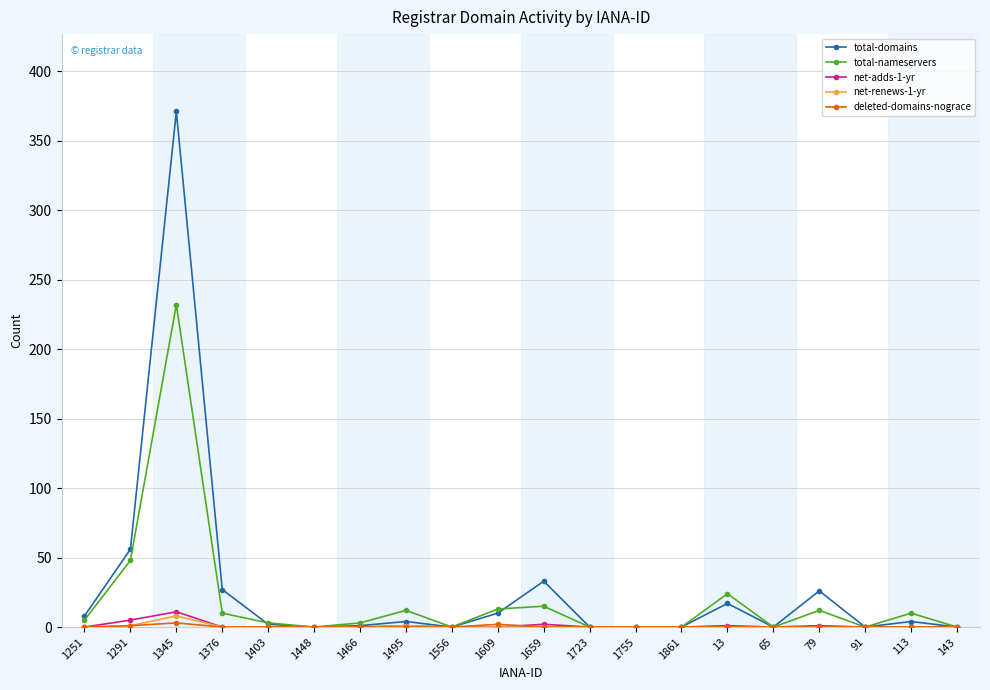

The value of total-nameservers at 1448 is 0. True or false?

True